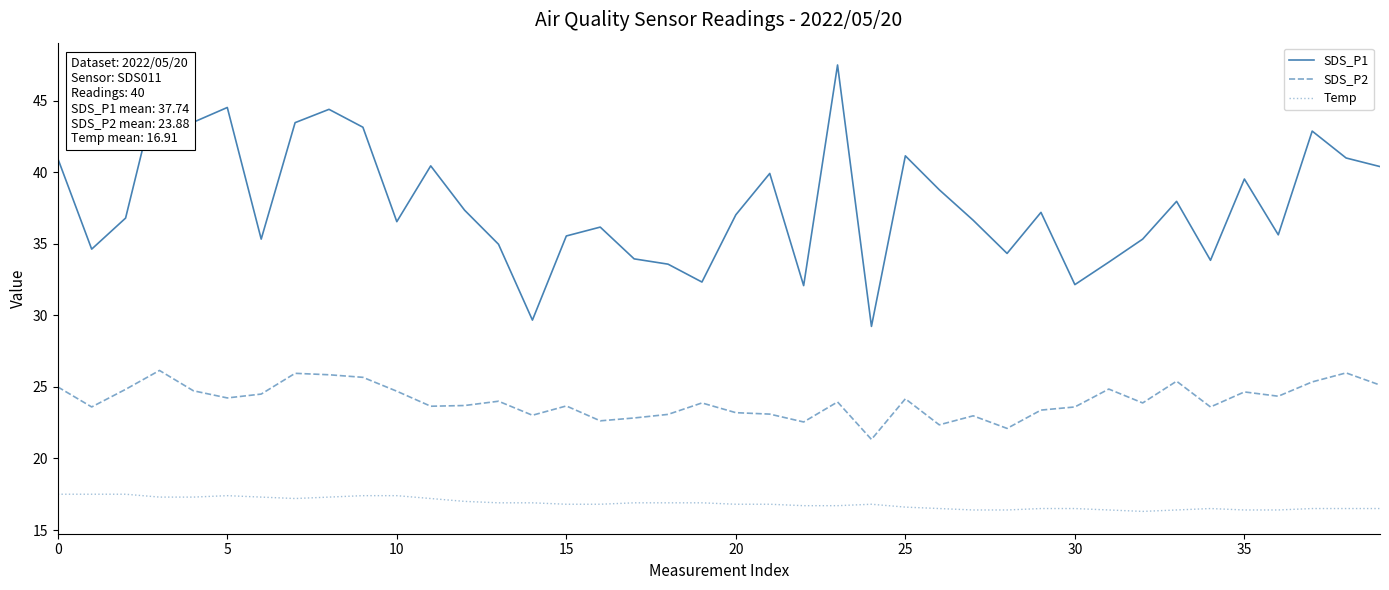

Which series has the largest total across all categories?

SDS_P1